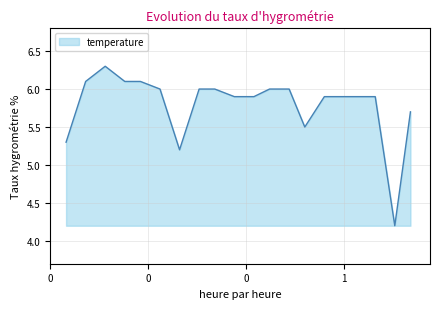

What is the sum of all values?

115.9